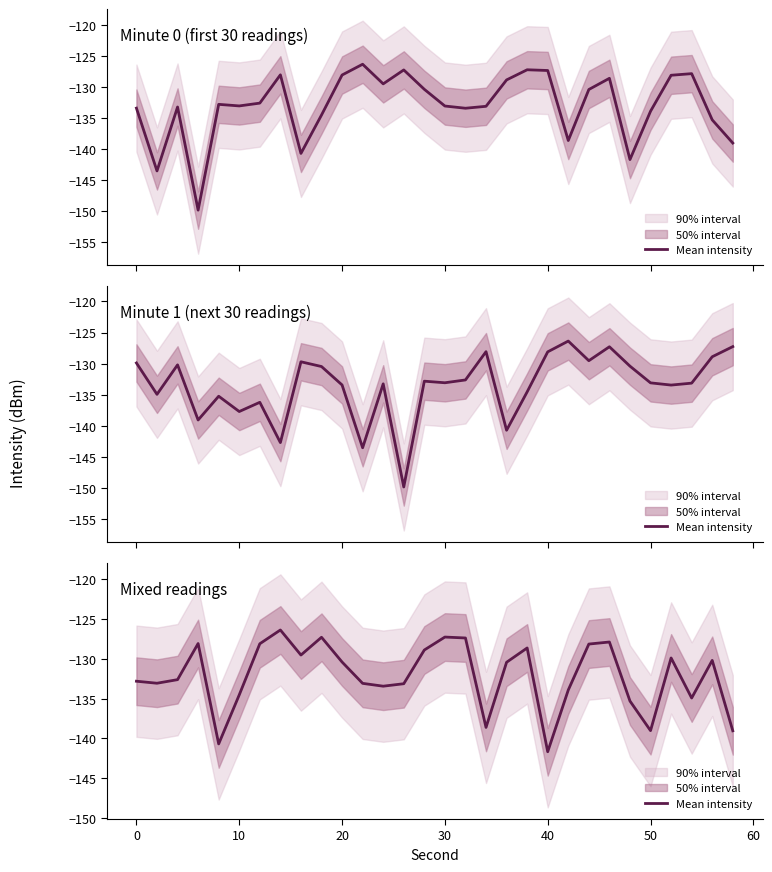

The value at 50 is -189.0. True or false?

False